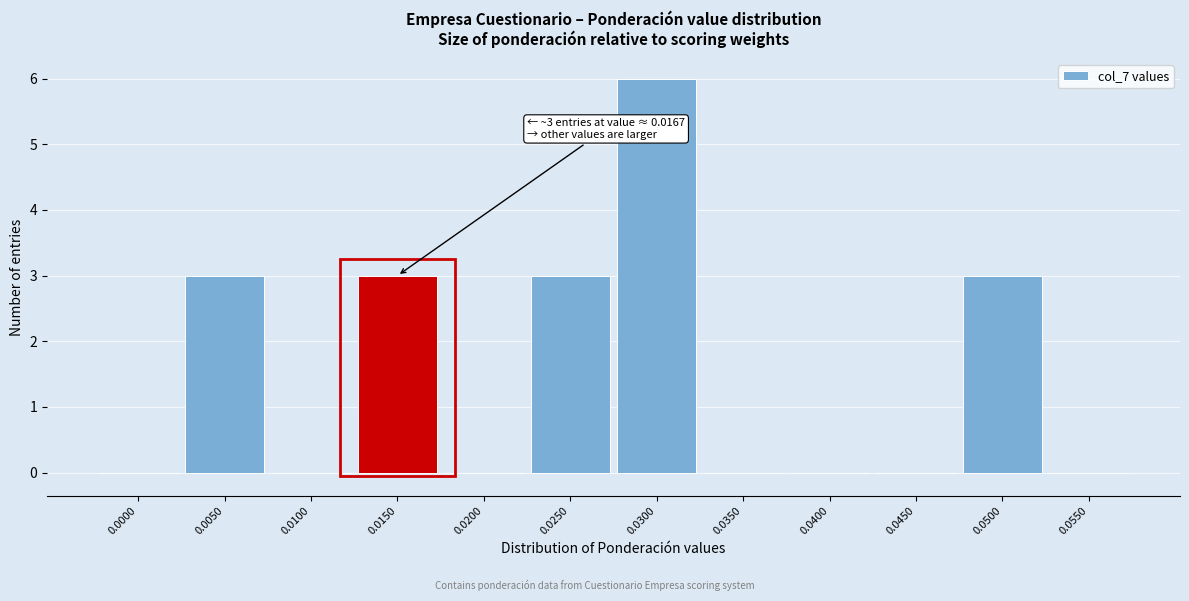

Reading right to left, list all the values displayed in this chart.

0.0550=0	0.0500=3	0.0450=0	0.0400=0	0.0350=0	0.0300=6	0.0250=3	0.0200=0	0.0150=3	0.0100=0	0.0050=3	0.0000=0